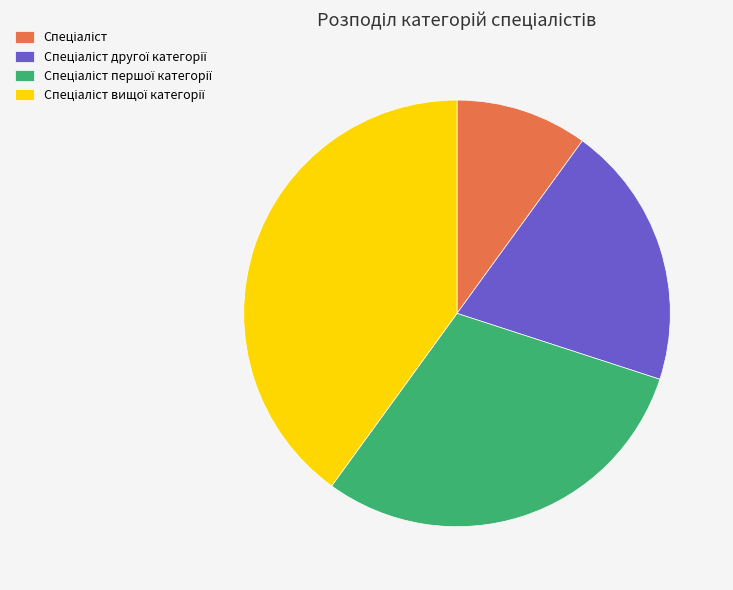

Is there a majority slice in this chart?

No